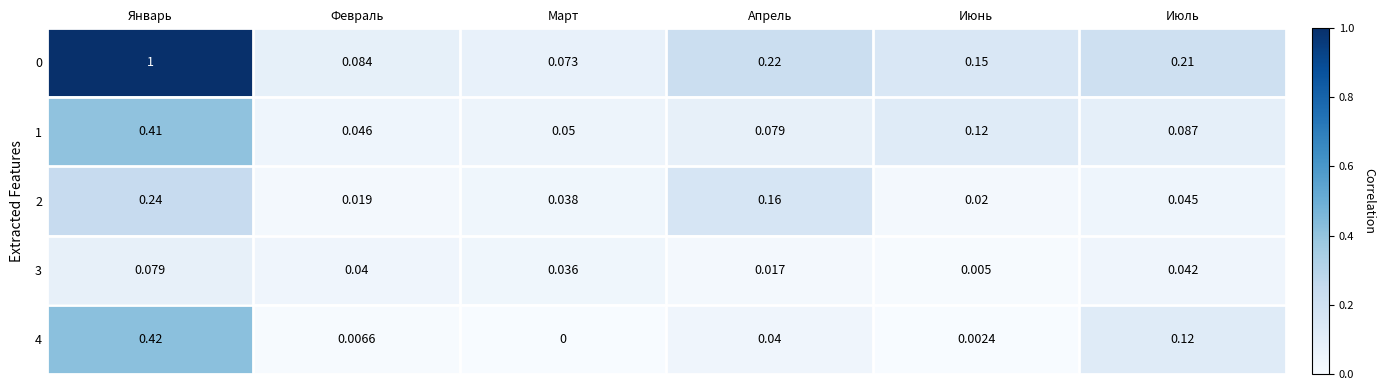

At which category is the sum across all series the highest?

Январь